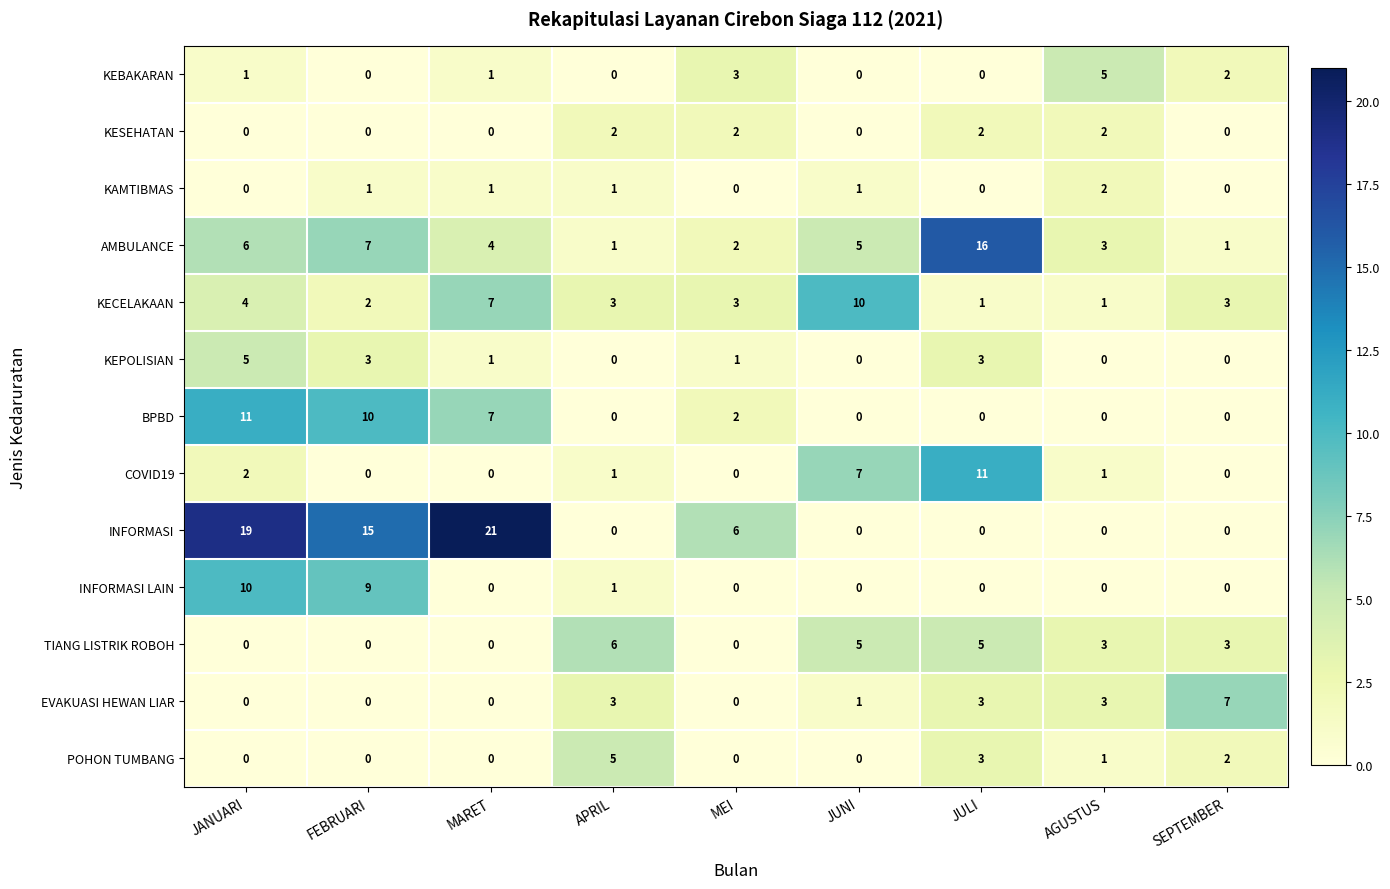

What is the spread (max minus min) of values at SEPTEMBER?

7